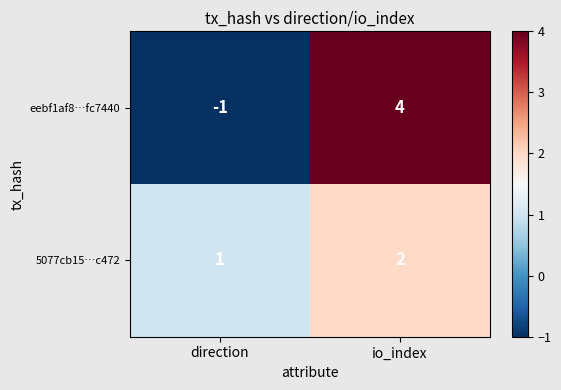

How many distinct data groups are displayed?

2